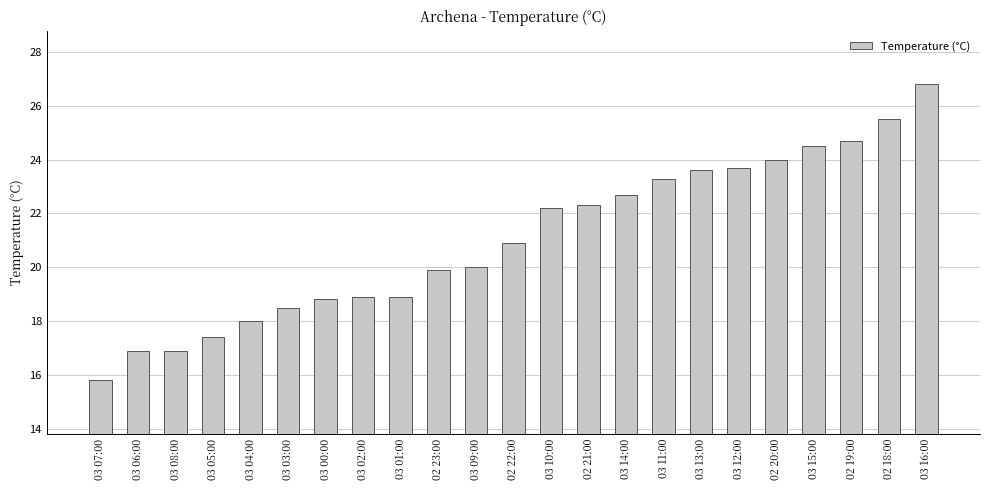

How many bars are there in total?

23